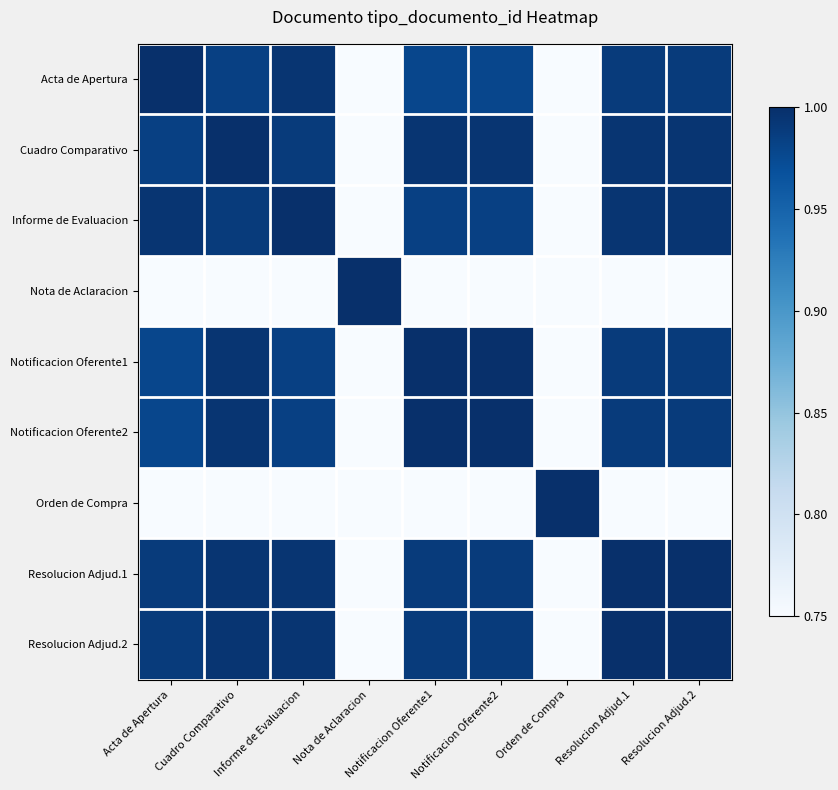

Reading left to right, list all the values displayed in this chart.

Acta de Apertura: Acta de Apertura=1.0	Cuadro Comparativo=1.0	Informe de Evaluacion=1.0	Nota de Aclaracion=0.0	Notificacion Oferente1=1.0	Notificacion Oferente2=1.0	Orden de Compra=0.5	Resolucion Adjud.1=1.0	Resolucion Adjud.2=1.0
Cuadro Comparativo: Acta de Apertura=1.0	Cuadro Comparativo=1.0	Informe de Evaluacion=1.0	Nota de Aclaracion=0.0	Notificacion Oferente1=1.0	Notificacion Oferente2=1.0	Orden de Compra=0.5	Resolucion Adjud.1=1.0	Resolucion Adjud.2=1.0
Informe de Evaluacion: Acta de Apertura=1.0	Cuadro Comparativo=1.0	Informe de Evaluacion=1.0	Nota de Aclaracion=0.0	Notificacion Oferente1=1.0	Notificacion Oferente2=1.0	Orden de Compra=0.5	Resolucion Adjud.1=1.0	Resolucion Adjud.2=1.0
Nota de Aclaracion: Acta de Apertura=0.0	Cuadro Comparativo=0.0	Informe de Evaluacion=0.0	Nota de Aclaracion=1.0	Notificacion Oferente1=0.0	Notificacion Oferente2=0.0	Orden de Compra=0.5	Resolucion Adjud.1=0.0	Resolucion Adjud.2=0.0
Notificacion Oferente1: Acta de Apertura=1.0	Cuadro Comparativo=1.0	Informe de Evaluacion=1.0	Nota de Aclaracion=0.0	Notificacion Oferente1=1.0	Notificacion Oferente2=1.0	Orden de Compra=0.5	Resolucion Adjud.1=1.0	Resolucion Adjud.2=1.0
Notificacion Oferente2: Acta de Apertura=1.0	Cuadro Comparativo=1.0	Informe de Evaluacion=1.0	Nota de Aclaracion=0.0	Notificacion Oferente1=1.0	Notificacion Oferente2=1.0	Orden de Compra=0.5	Resolucion Adjud.1=1.0	Resolucion Adjud.2=1.0
Orden de Compra: Acta de Apertura=0.5	Cuadro Comparativo=0.5	Informe de Evaluacion=0.5	Nota de Aclaracion=0.5	Notificacion Oferente1=0.5	Notificacion Oferente2=0.5	Orden de Compra=1.0	Resolucion Adjud.1=0.5	Resolucion Adjud.2=0.5
Resolucion Adjud.1: Acta de Apertura=1.0	Cuadro Comparativo=1.0	Informe de Evaluacion=1.0	Nota de Aclaracion=0.0	Notificacion Oferente1=1.0	Notificacion Oferente2=1.0	Orden de Compra=0.5	Resolucion Adjud.1=1.0	Resolucion Adjud.2=1.0
Resolucion Adjud.2: Acta de Apertura=1.0	Cuadro Comparativo=1.0	Informe de Evaluacion=1.0	Nota de Aclaracion=0.0	Notificacion Oferente1=1.0	Notificacion Oferente2=1.0	Orden de Compra=0.5	Resolucion Adjud.1=1.0	Resolucion Adjud.2=1.0